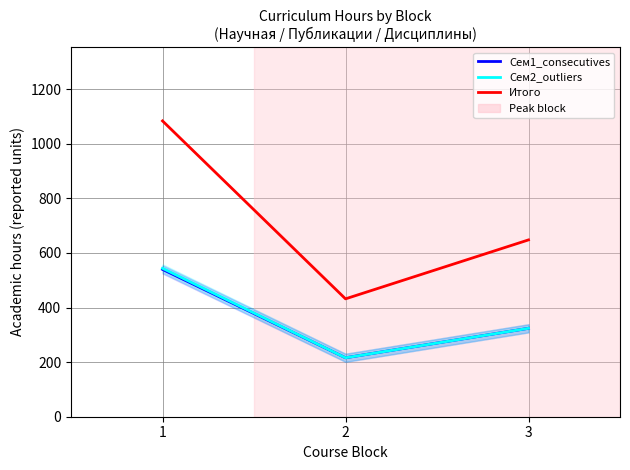

At which label is Итого closest to 758?

3